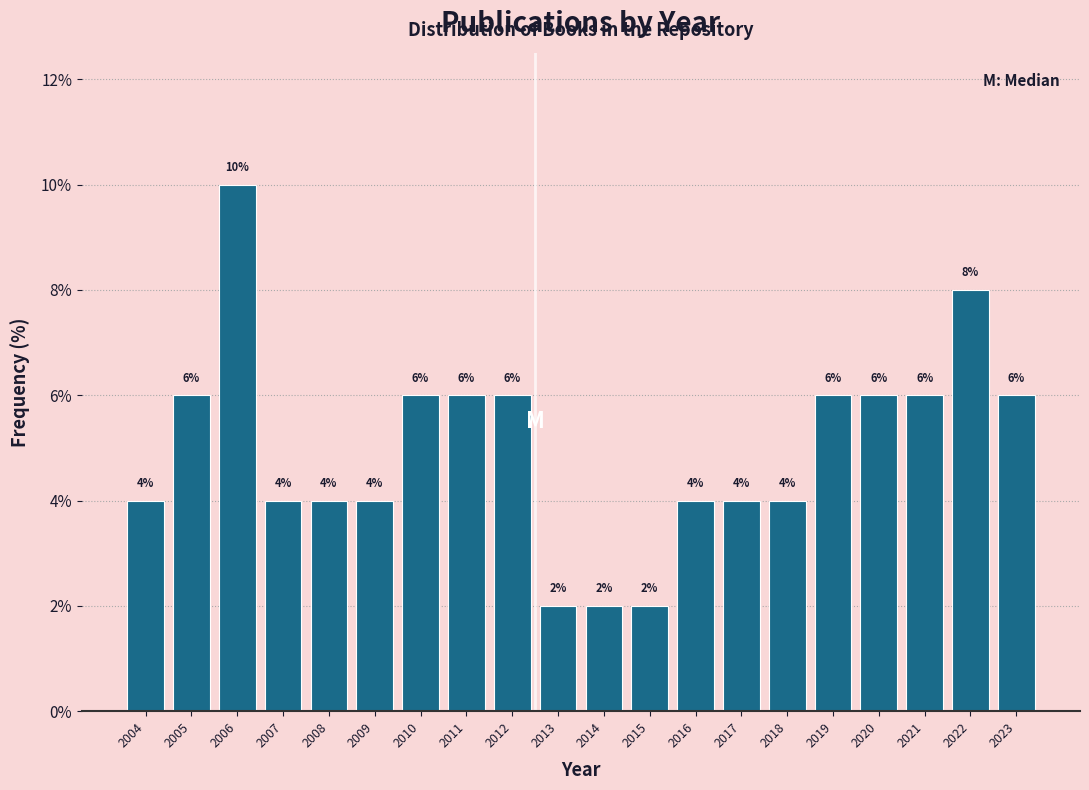

Reading left to right, list all the values displayed in this chart.

4	6	10	4	4	4	6	6	6	2	2	2	4	4	4	6	6	6	8	6